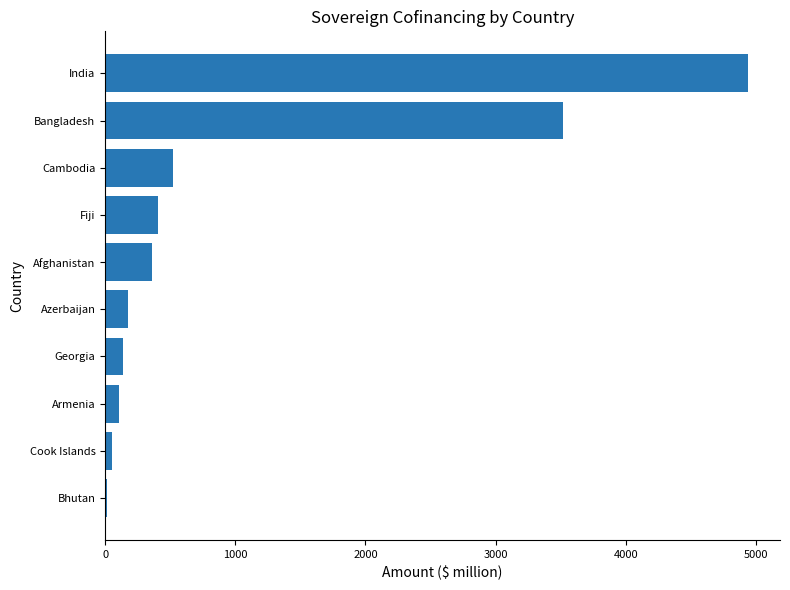

The value at Afghanistan is 359.6. True or false?

True